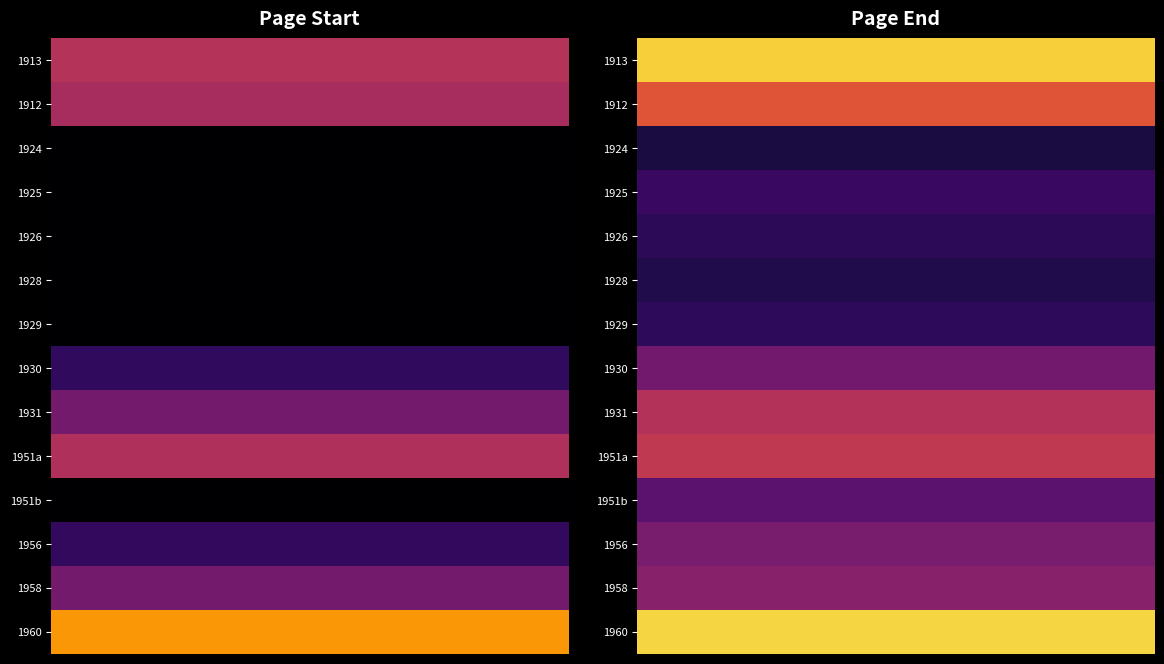

Reading left to right, extract all data points from this chart.

1913: 0=193	1=354
1912: 0=181	1=244
1924: 0=1	1=44
1925: 0=1	1=72
1926: 0=1	1=62
1928: 0=1	1=50
1929: 0=1	1=64
1930: 0=65	1=128
1931: 0=129	1=191
1951a: 0=188	1=206
1951b: 0=1	1=106
1956: 0=67	1=133
1958: 0=129	1=147
1960: 0=309	1=359